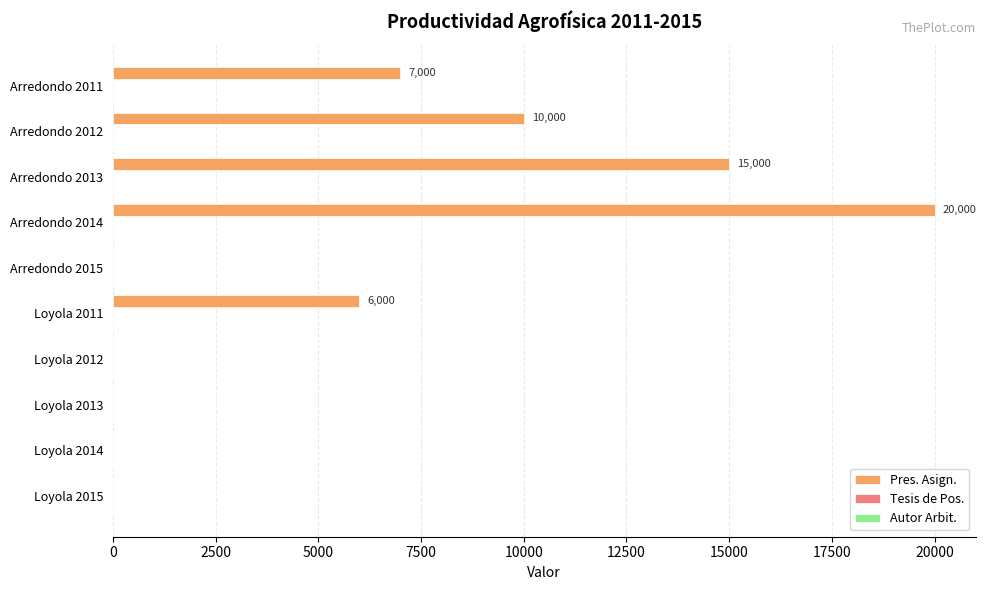

What is the greatest value displayed?

20000